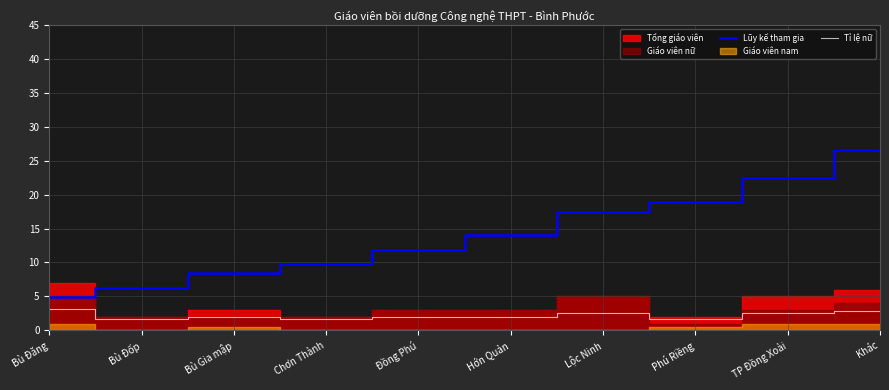

Rank the categories by Tỉ lệ nữ value from highest to lowest.

Bù Đăng, Khác, Lộc Ninh, TP Đồng Xoài, Bù Gia mập, Đồng Phú, Hớn Quản, Bù Đốp, Chơn Thành, Phú Riềng